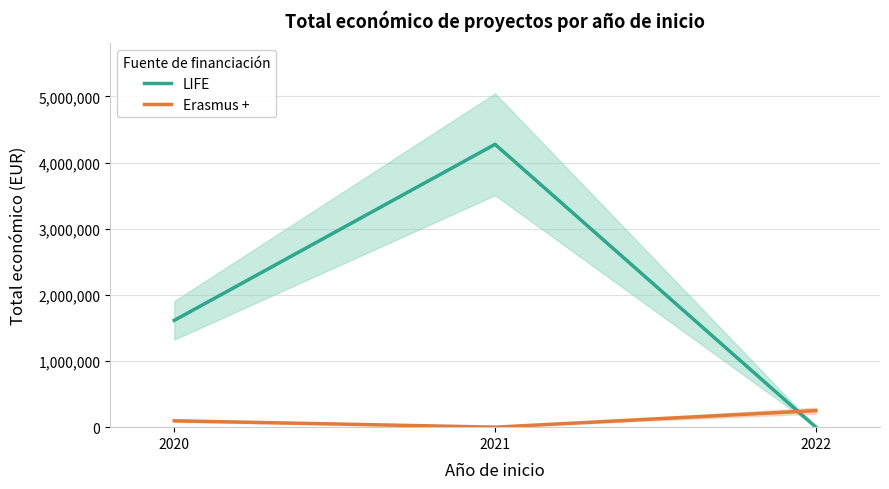

At which category is the sum across all series the highest?

2021